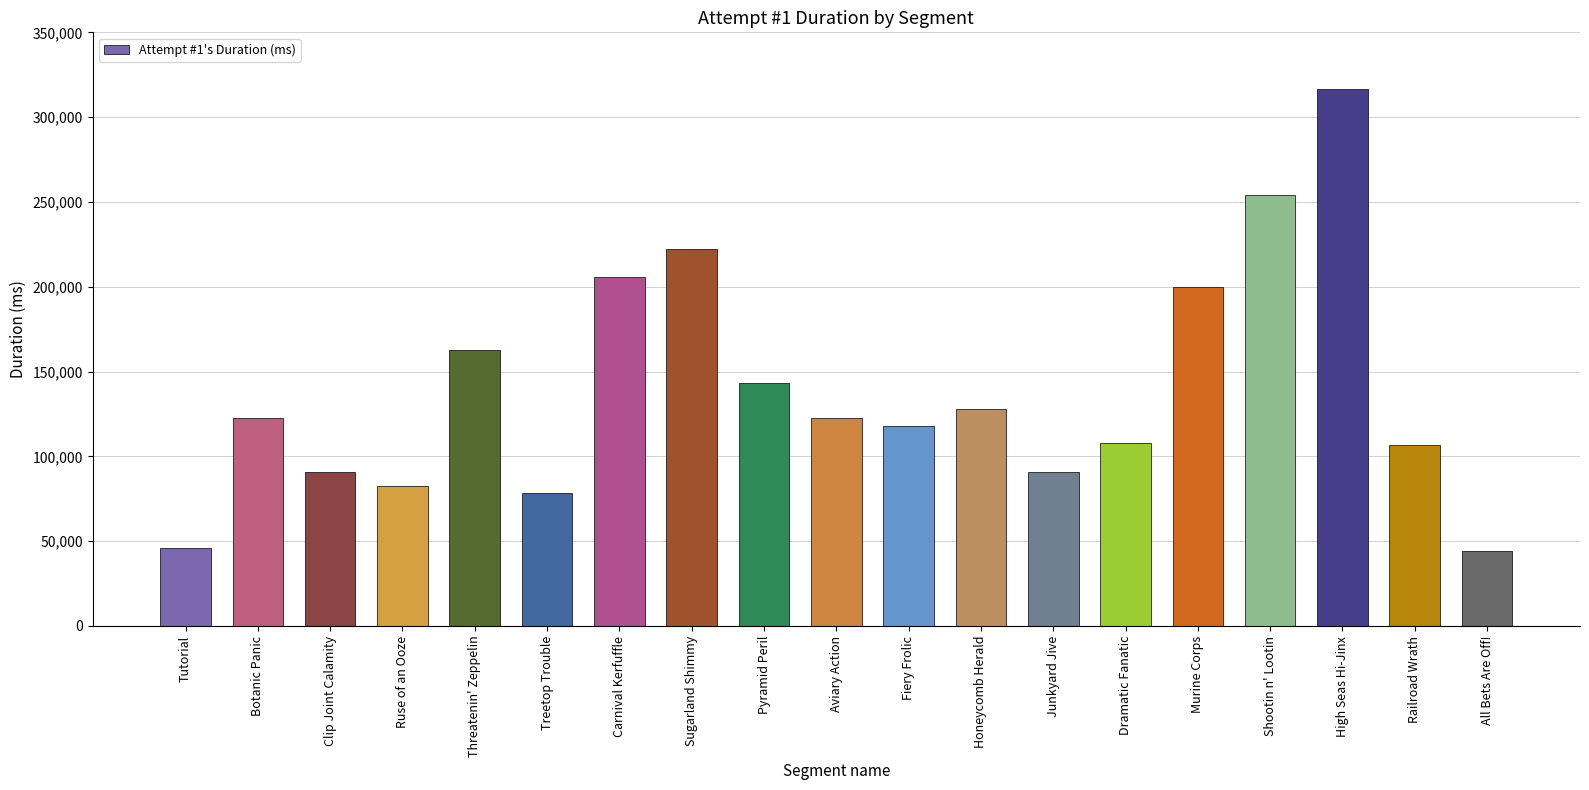

Is it true that the value at Fiery Frolic is 156647?

False